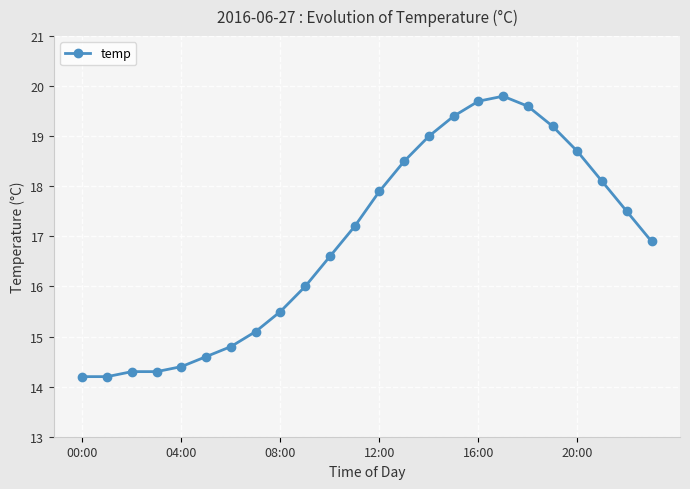

What is the difference between the maximum and minimum values?

5.6